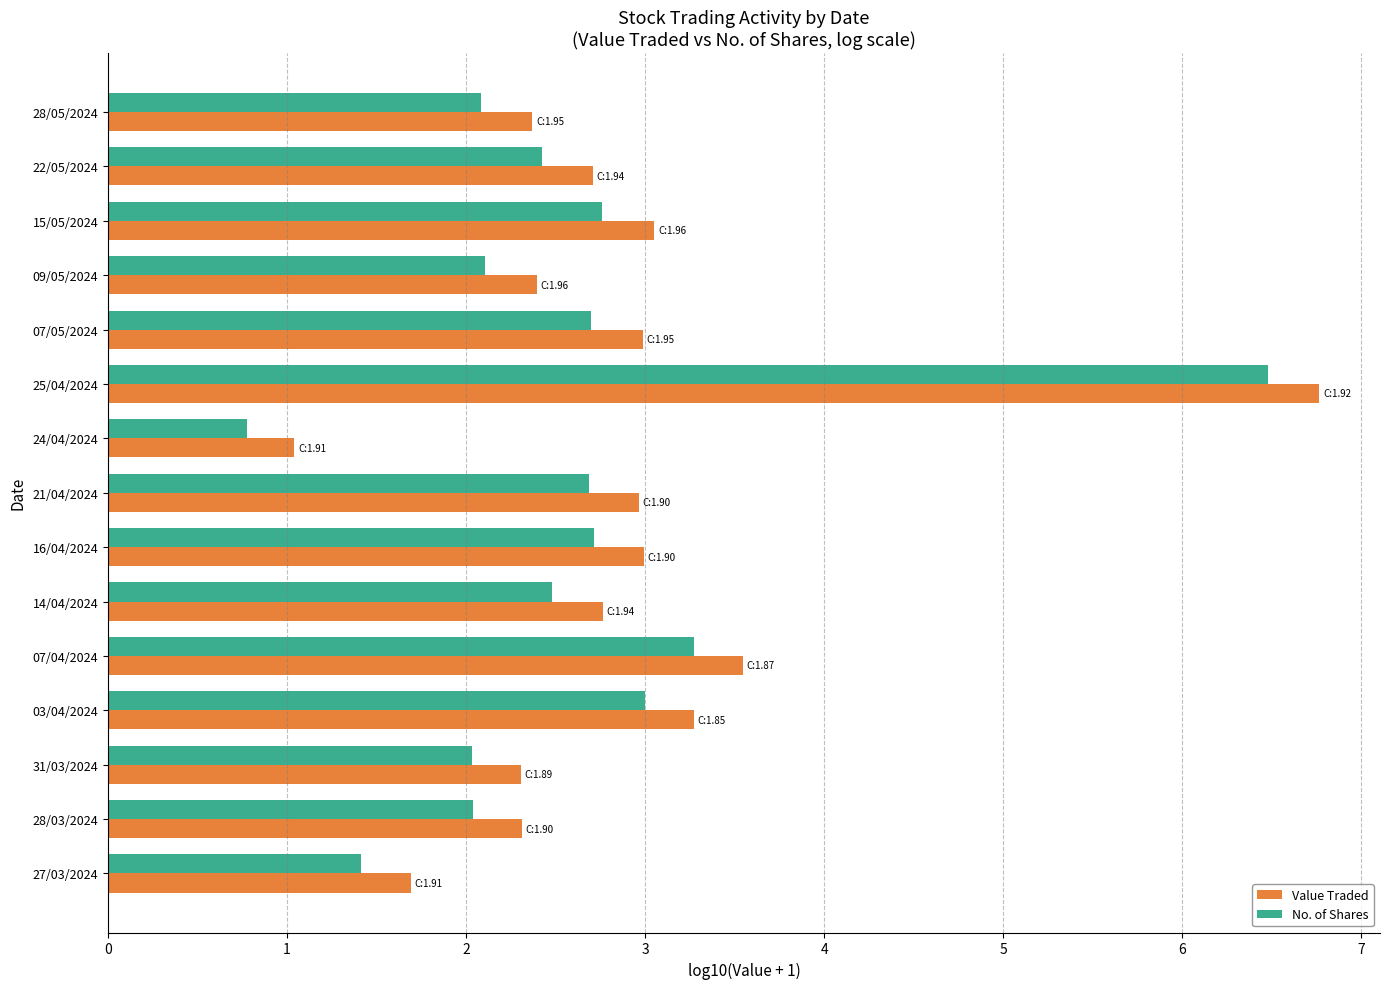

Count the number of categories in the chart.

15